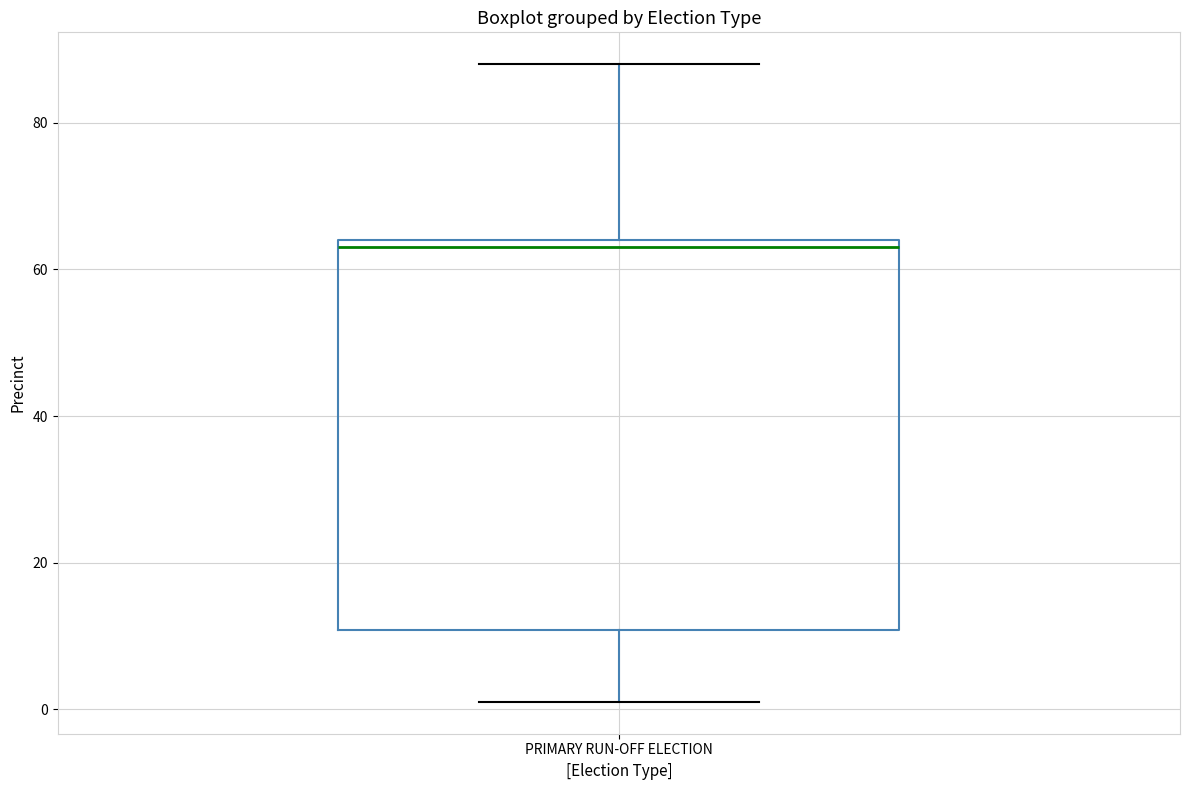

Read this box plot against the y-axis: the position of the median line, the range covered by the box, and the ends of both whiskers. The values are not printed on the chart, so give them approximately, as read against the axis.

median 64 (just below the box's upper edge), box 10 to 64, whiskers 2 to 88